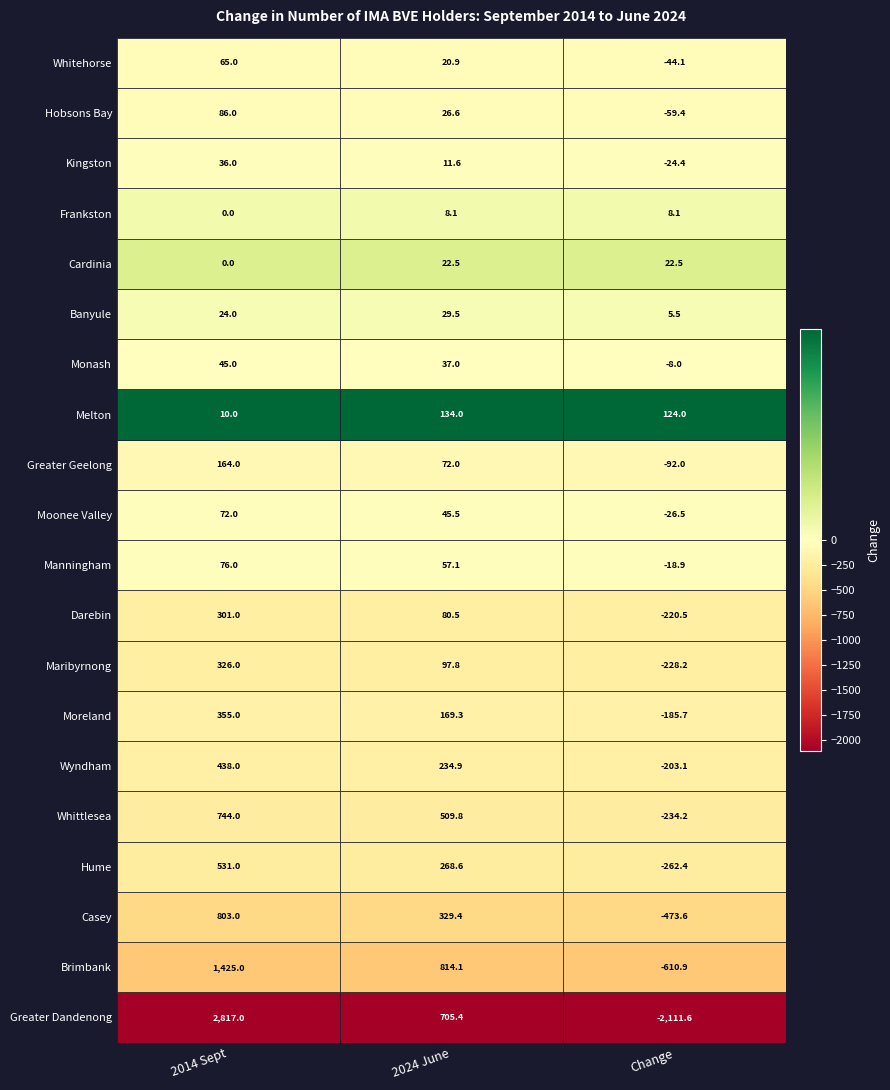

At which category does the chart reach its peak across all series?

2014 Sept